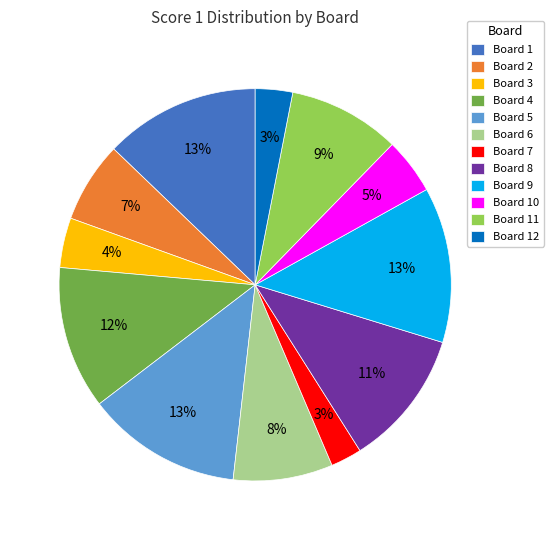

What percentage is the Board 4 slice, to the nearest percent?

12%